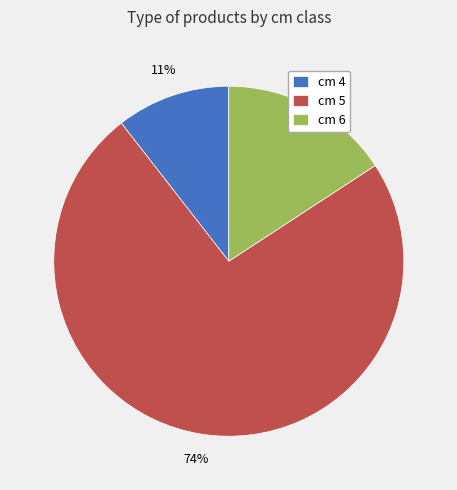

To the nearest percent, what is the average slice percentage?

33%